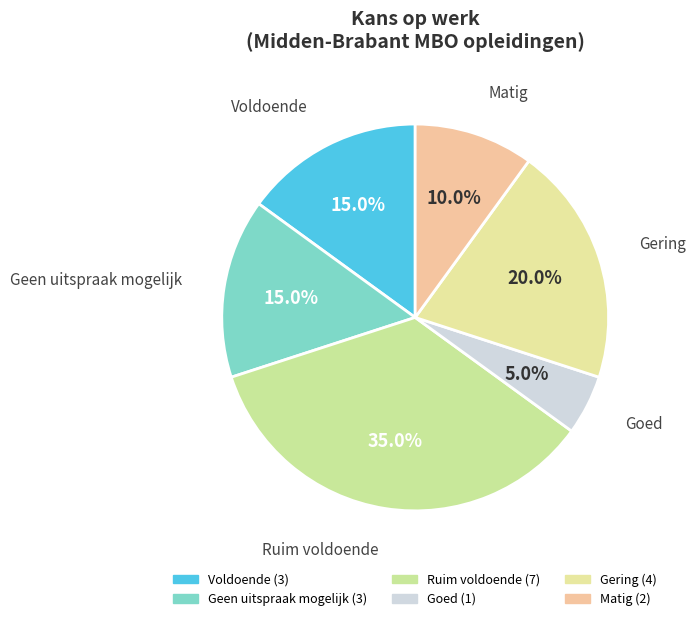

Does any single category account for the majority?

No